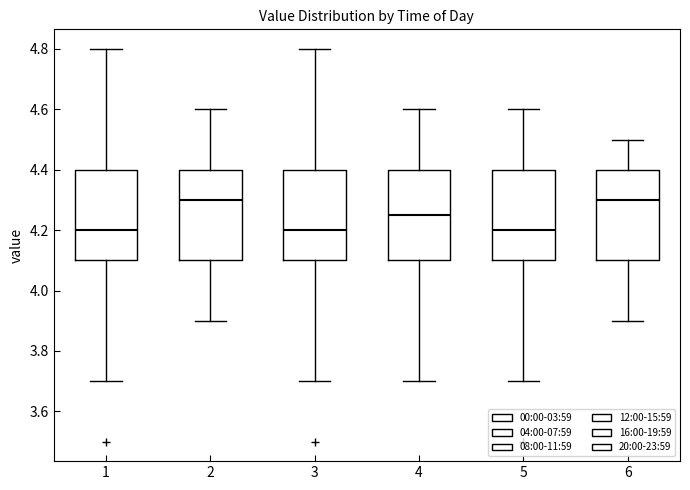

Reading left to right, transcribe this box plot: for each box, give where its median line is, the range the box spans, and where its two whiskers end, as read against the y-axis. The values are not printed on the chart, so give them approximately, as read against the axis.

1: median 4.20, box 4.10 to 4.40, whiskers 3.70 to 4.80
2: median 4.30, box 4.10 to 4.40, whiskers 3.90 to 4.60
3: median 4.20, box 4.10 to 4.40, whiskers 3.70 to 4.80
4: median 4.26, box 4.10 to 4.40, whiskers 3.70 to 4.60
5: median 4.20, box 4.10 to 4.40, whiskers 3.70 to 4.60
6: median 4.30, box 4.10 to 4.40, whiskers 3.90 to 4.50